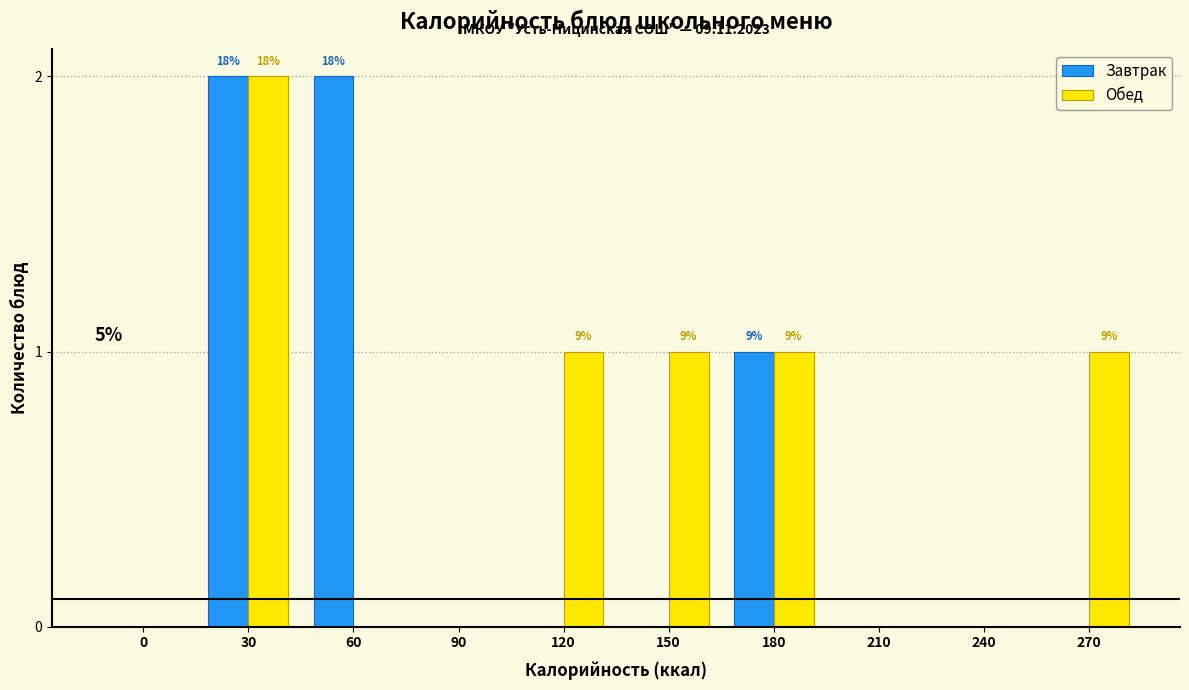

Reading right to left, transcribe all the data shown in this chart.

Завтрак: 270=0	240=0	210=0	180=1	150=0	120=0	90=0	60=2	30=2	0=0
Обед: 270=1	240=0	210=0	180=1	150=1	120=1	90=0	60=0	30=2	0=0